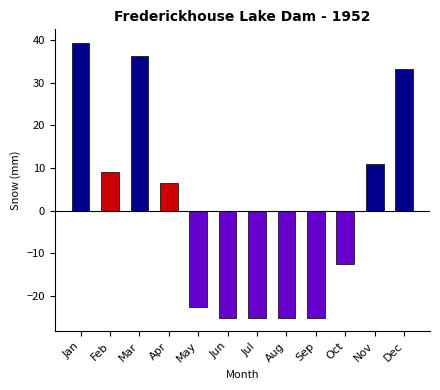

Is it true that the value at Feb is 6.2?

False